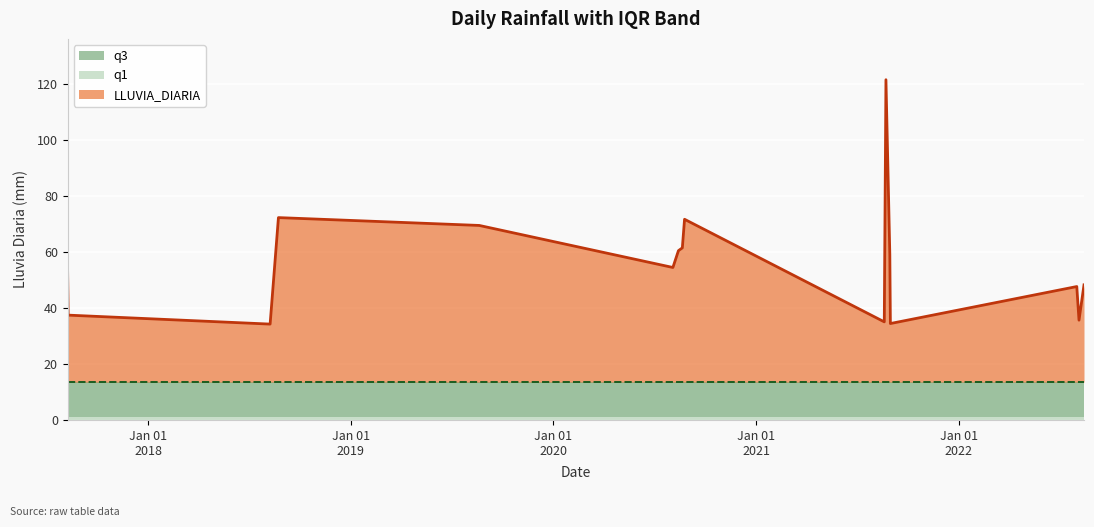

The value of q3 at 2018-08-24 is 7.0. True or false?

False